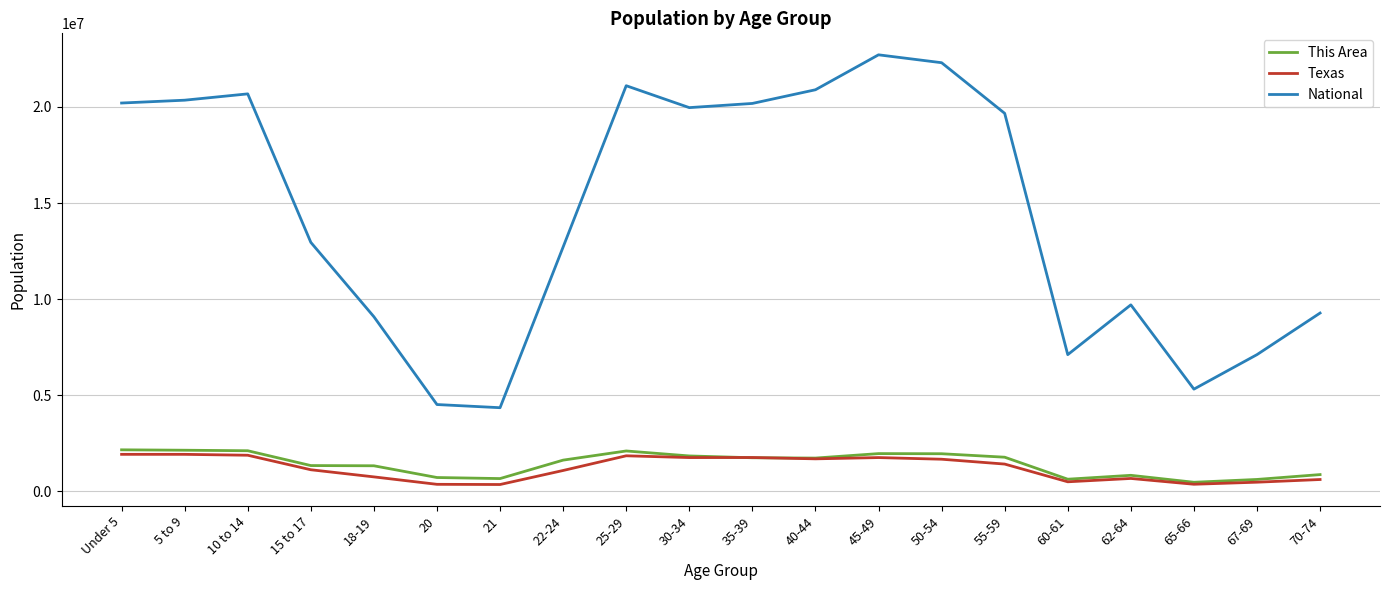

What is the total value across all series at 60-61?

8249690